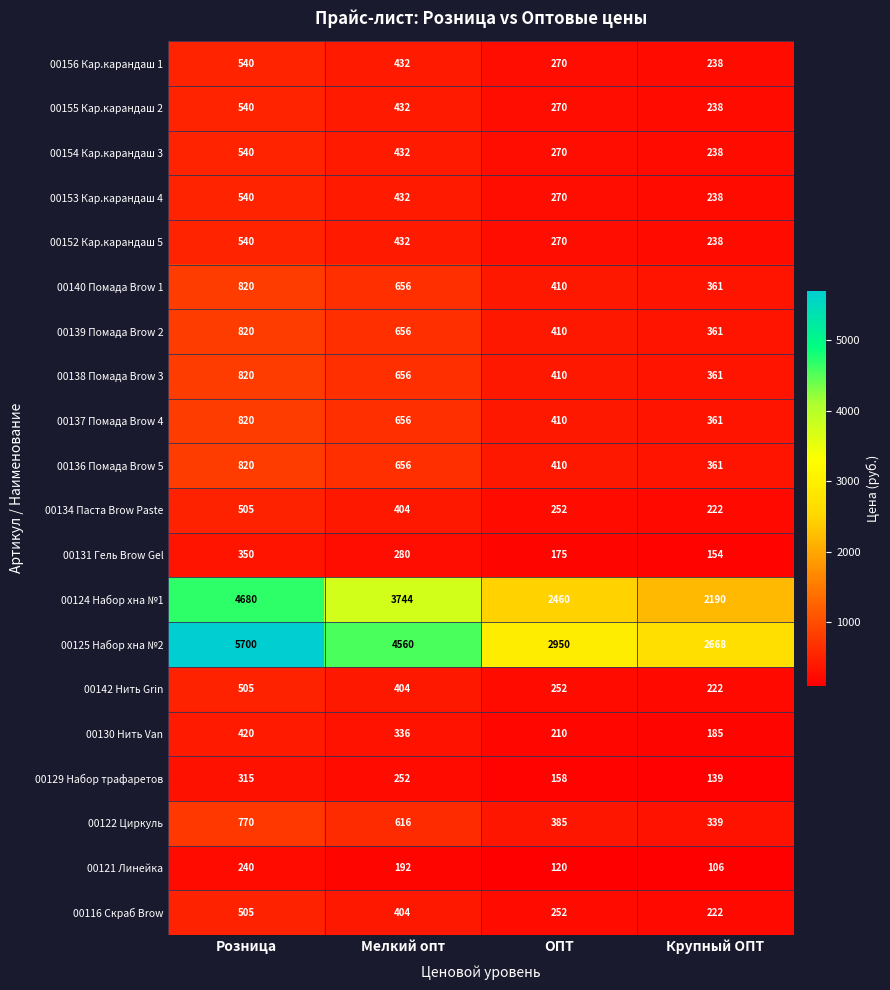

Which series has the largest total across all categories?

00125 Набор хна №2